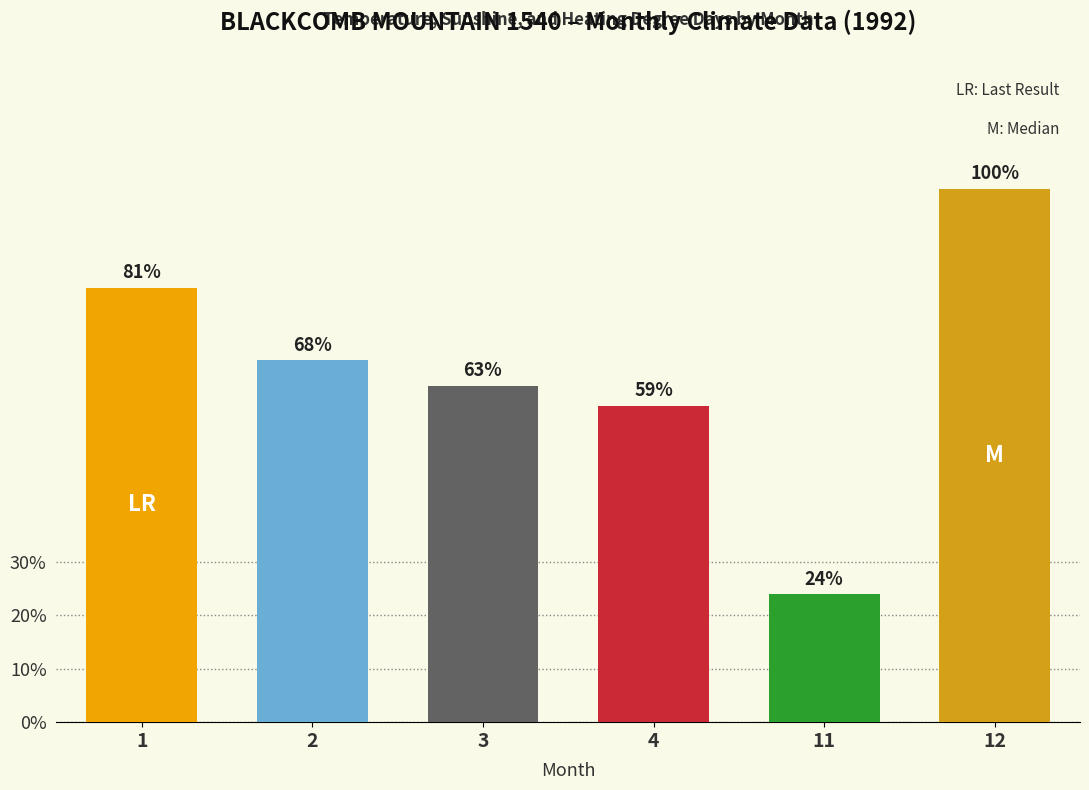

Does the chart contain any negative values?

No